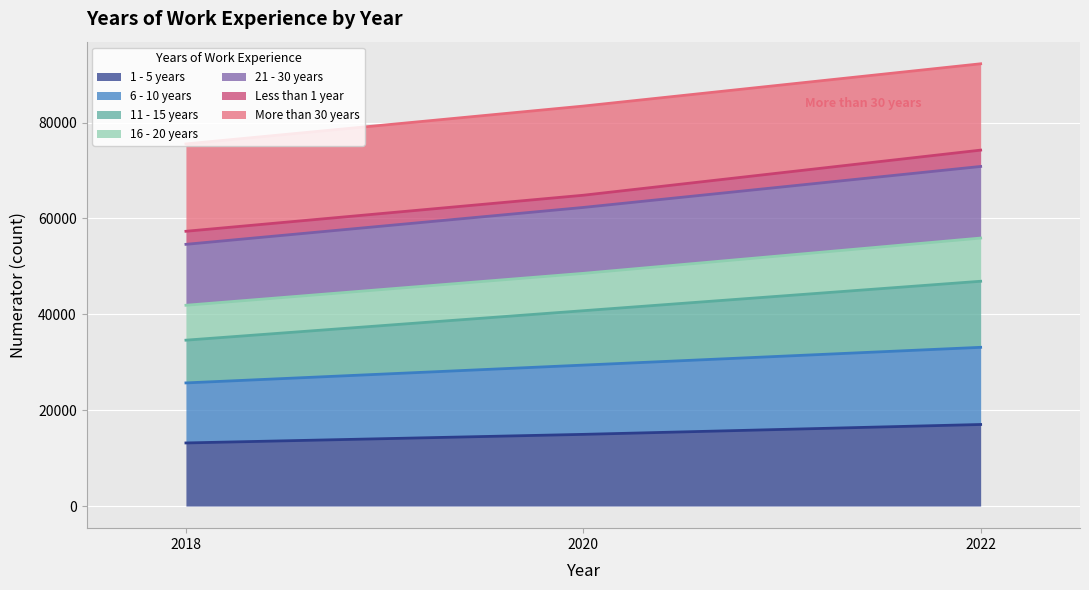

What is the highest value of the 1 - 5 years series?

17013